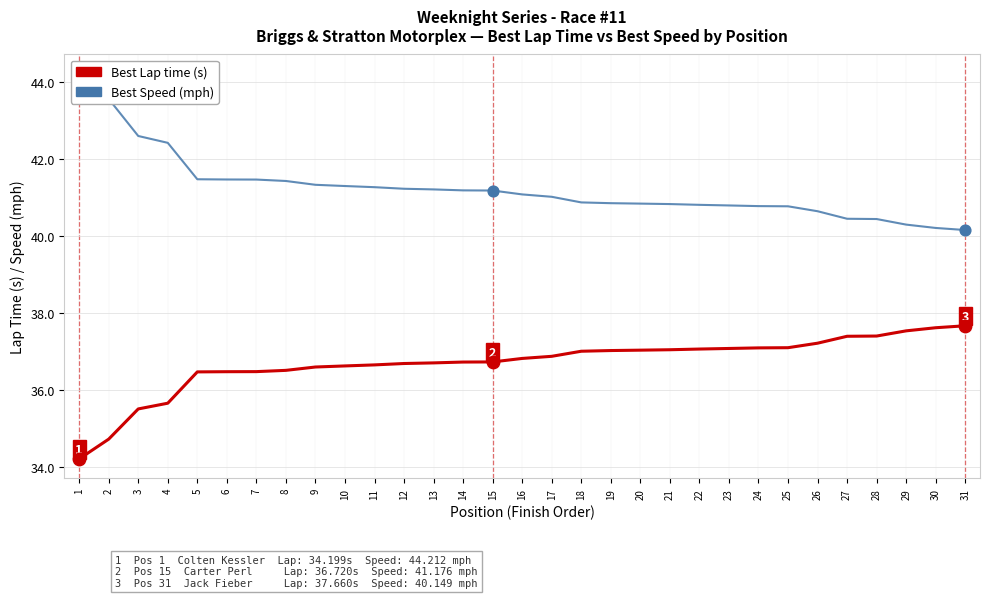

What are all the series names shown in the legend?

Best Lap time (s), Best Speed (mph)